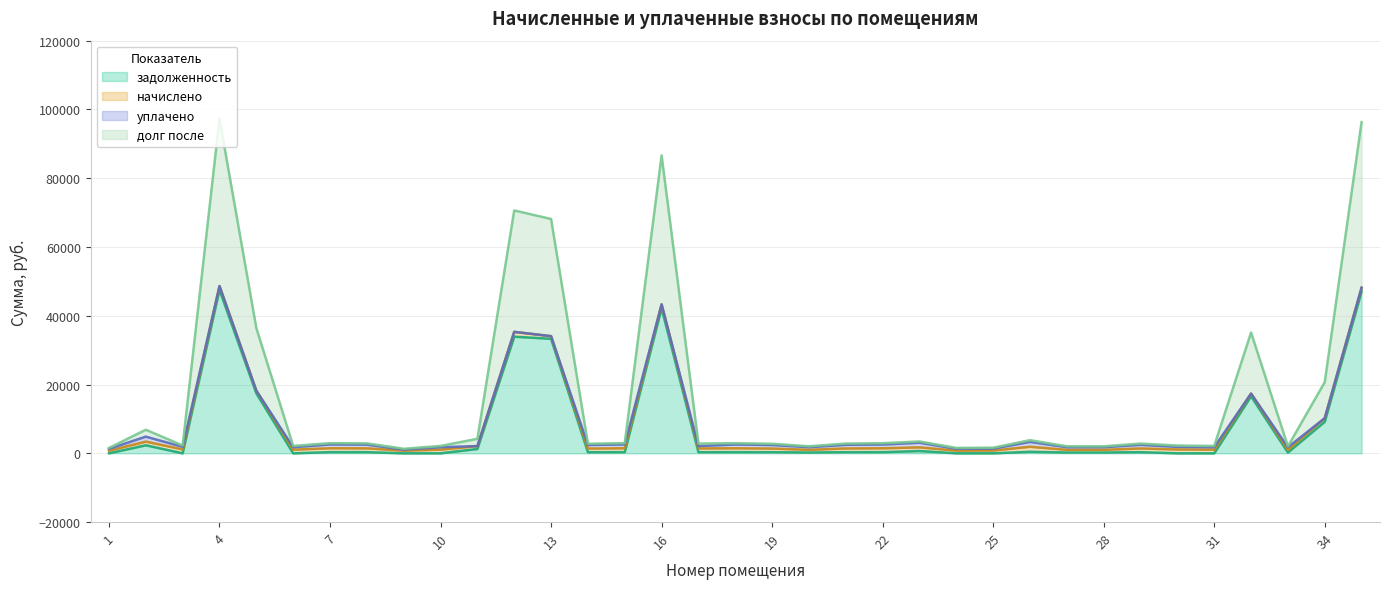

Does the chart have visible grid lines?

Yes